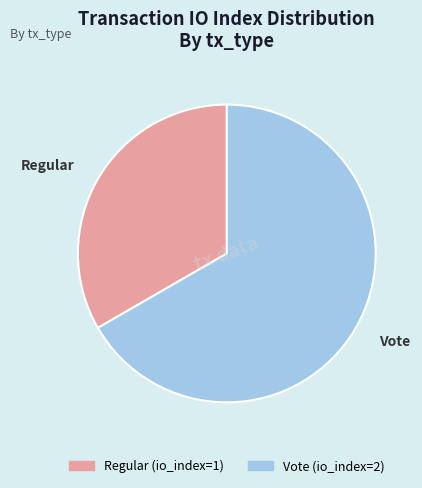

Which category accounts for the majority?

Vote